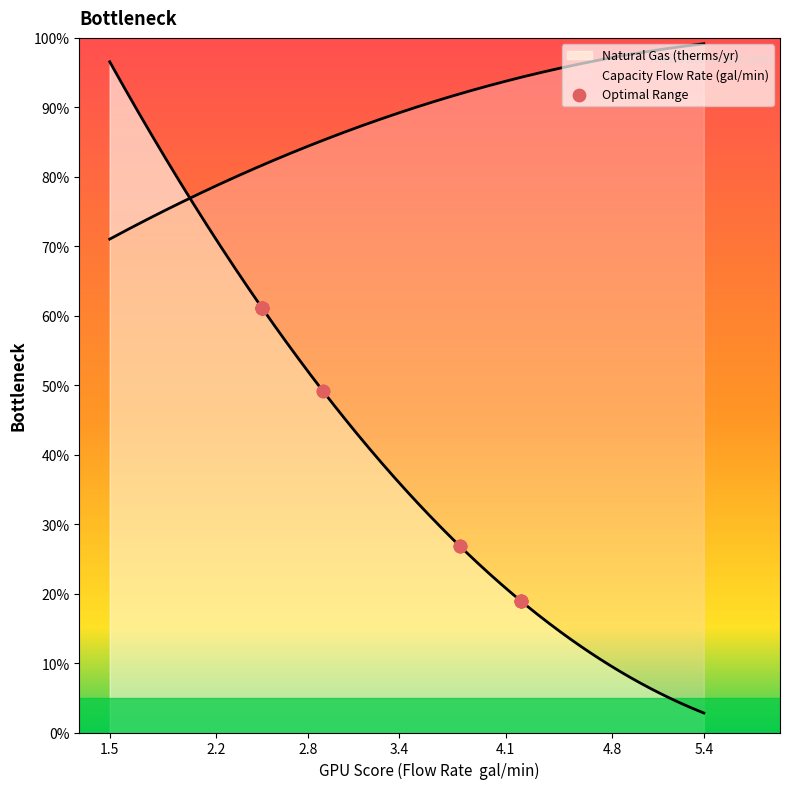

Between 4.1 and 2.8, which is larger?

4.1